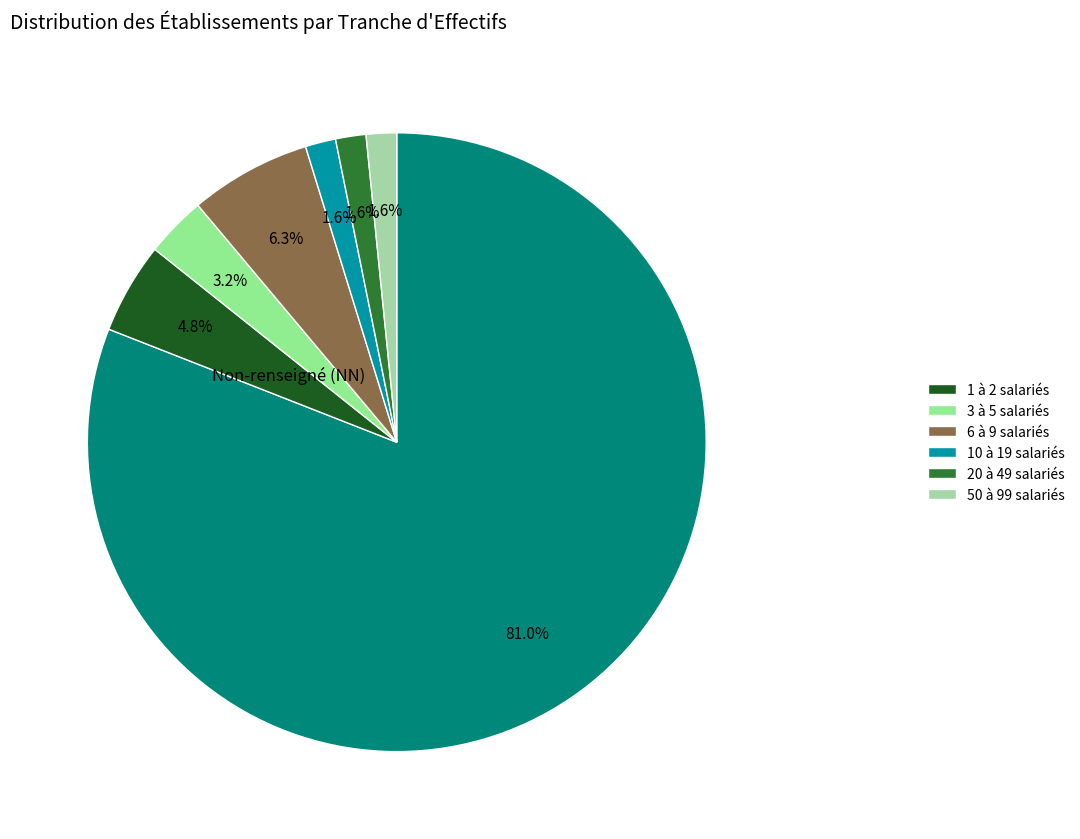

Count the number of slices in the pie.

7